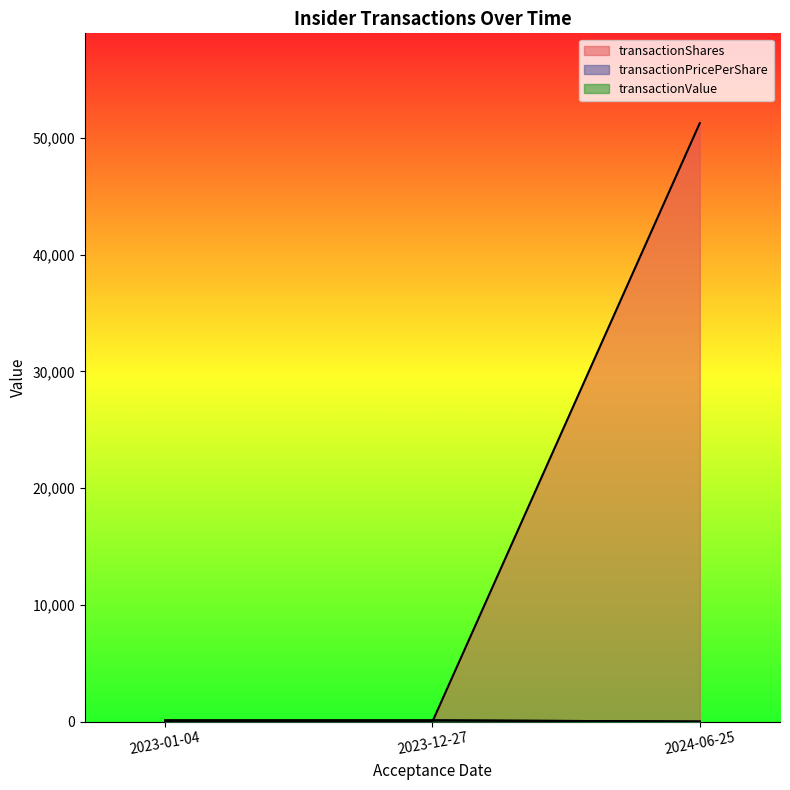

Reading right to left, list all the values displayed in this chart.

transactionShares: 51282	1	1
transactionPricePerShare: 0	100	100
transactionValue: 0	100	100